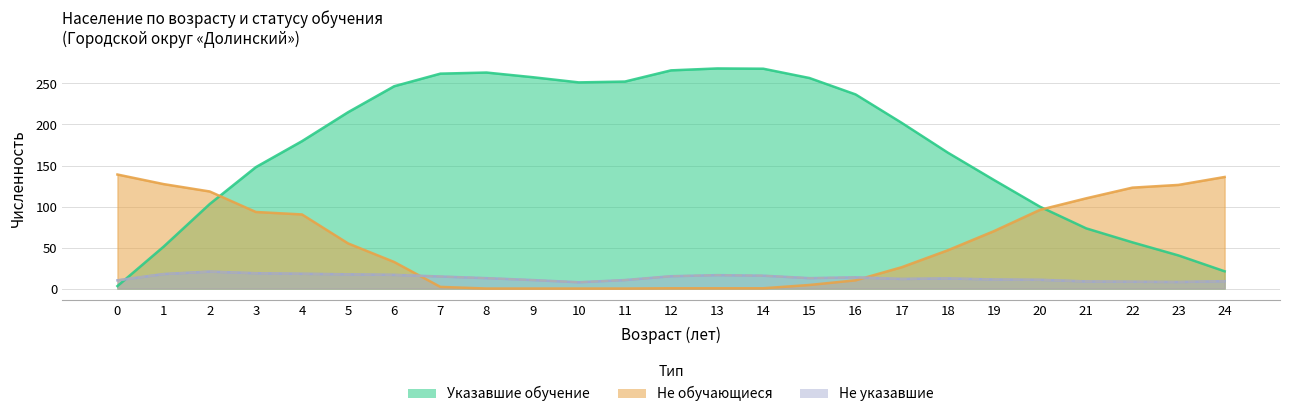

What is the total value across all series at 18?

226